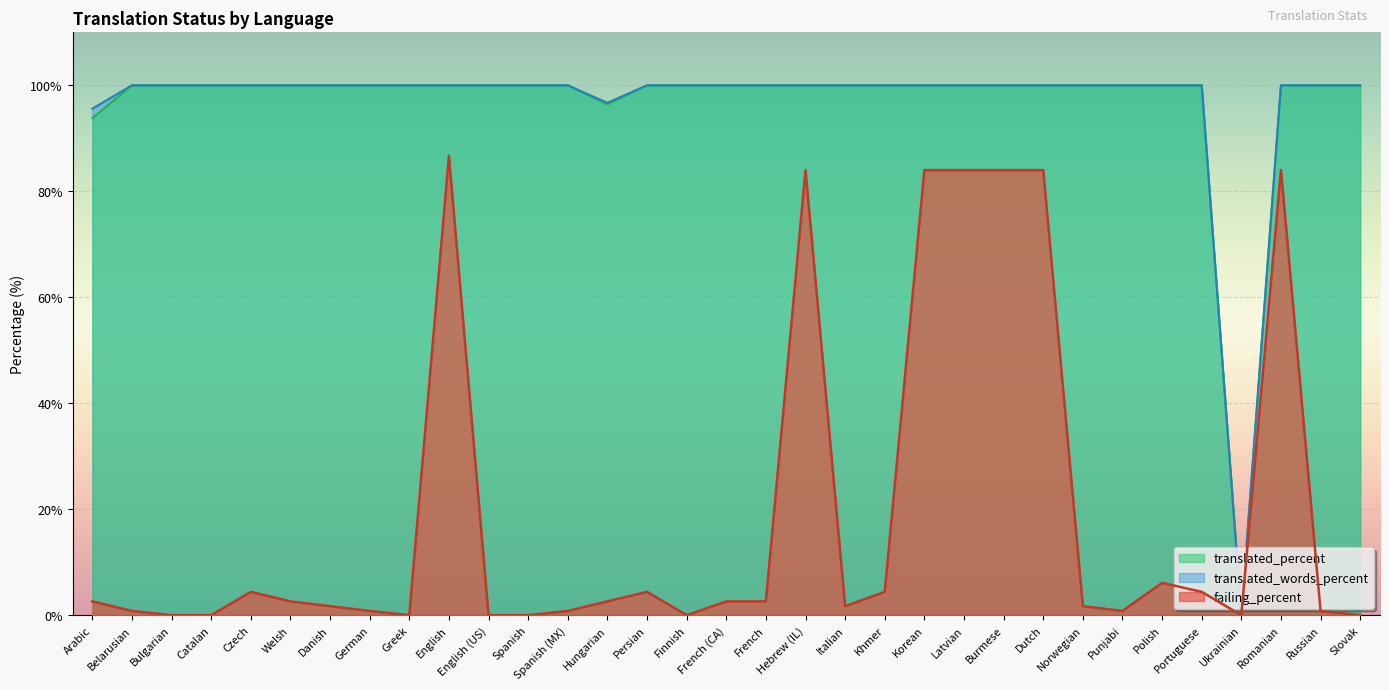

True or false: translated_words_percent has a value of 160.8 at Arabic.

False